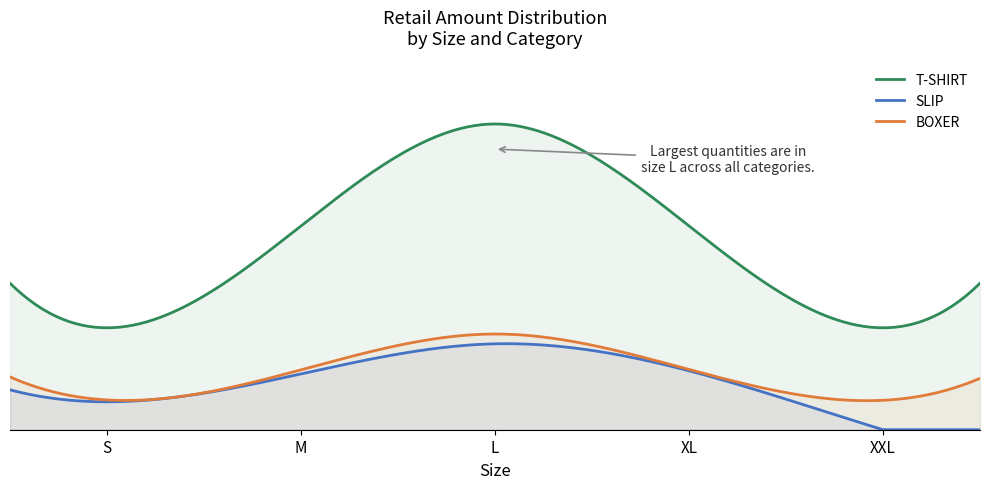

How many values in the BOXER series are below 8112?

2